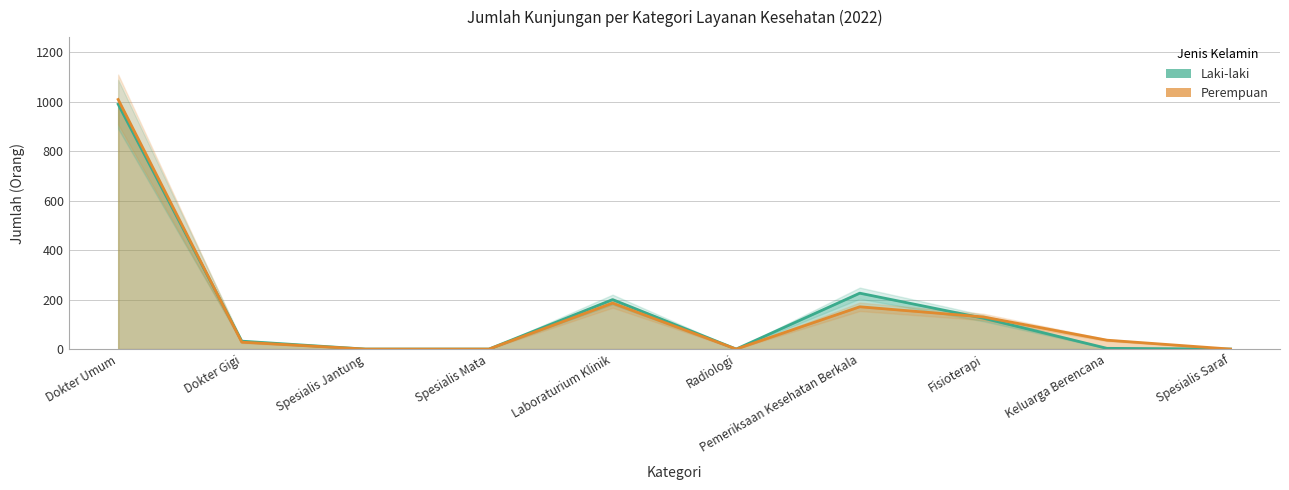

Reading left to right, transcribe all the data shown in this chart.

Laki-laki: 990	32	0	0	200	0	226	125	3	0
Perempuan: 1009	28	0	0	186	0	171	130	36	0